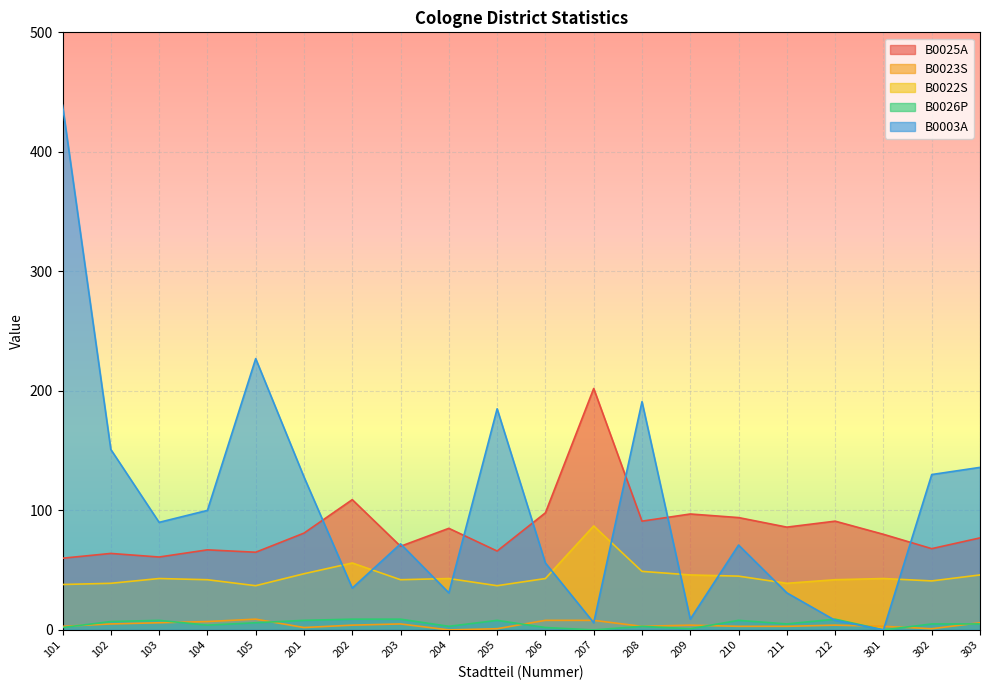

How many B0023S values are between 3 and 6?

12